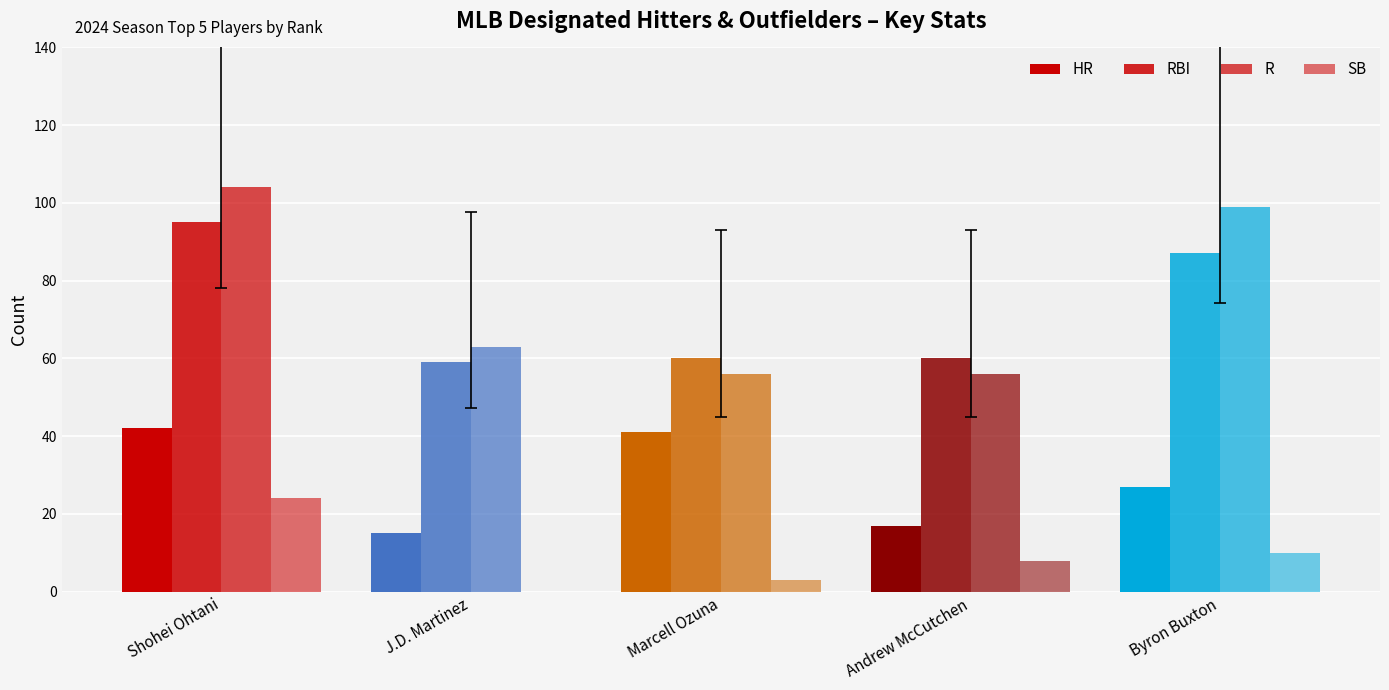

Count the number of data series in this chart.

4